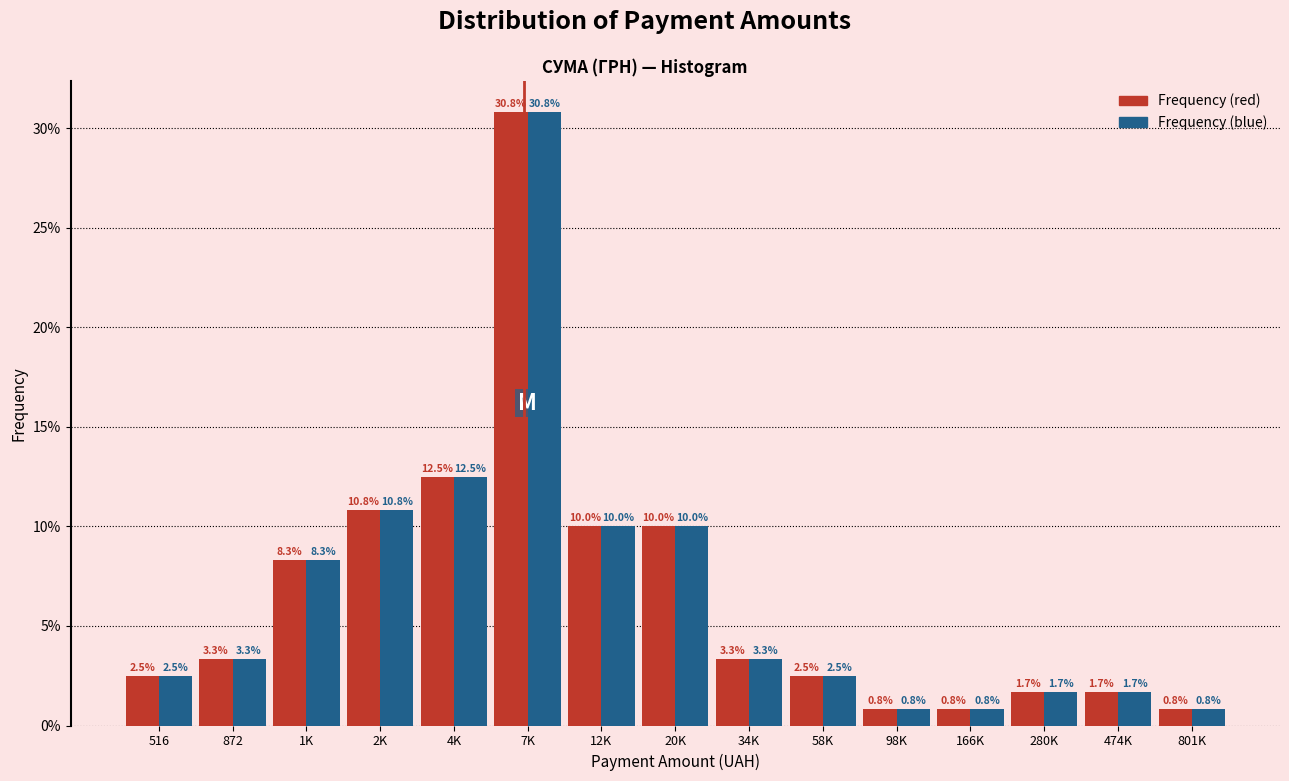

Reading left to right, transcribe all the data shown in this chart.

Frequency (red): 2.5	3.3	8.3	10.8	12.5	30.8	10.0	10.0	3.3	2.5	0.8	0.8	1.7	1.7	0.8
Frequency (blue): 2.5	3.3	8.3	10.8	12.5	30.8	10.0	10.0	3.3	2.5	0.8	0.8	1.7	1.7	0.8